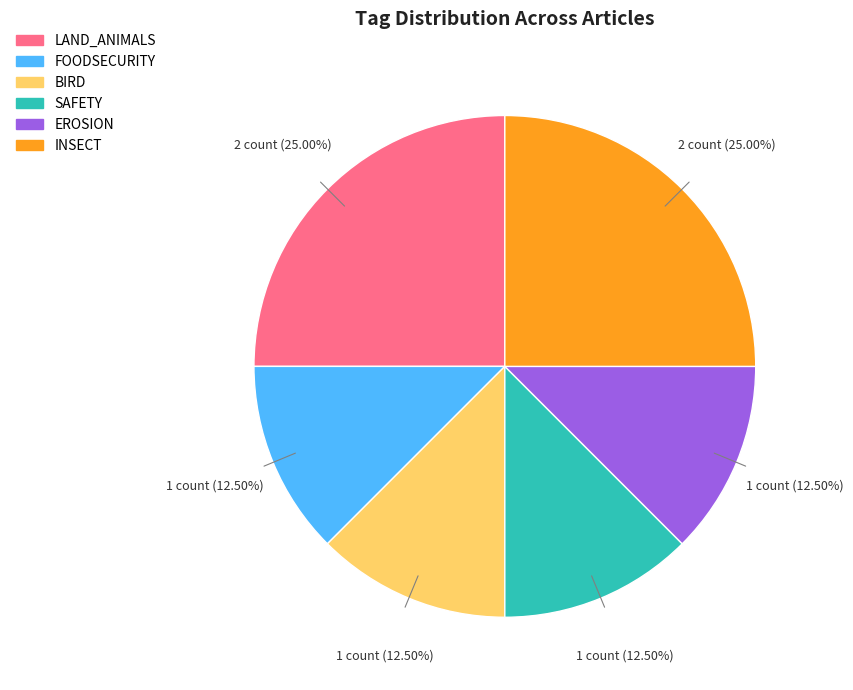

Is there any slice that represents more than half of the pie?

No